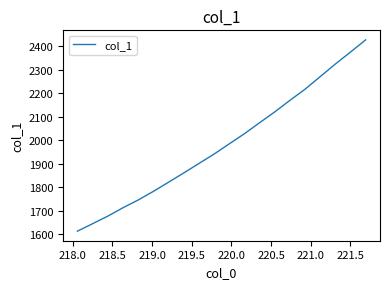

What is the minimum value shown in the chart?

1611.9